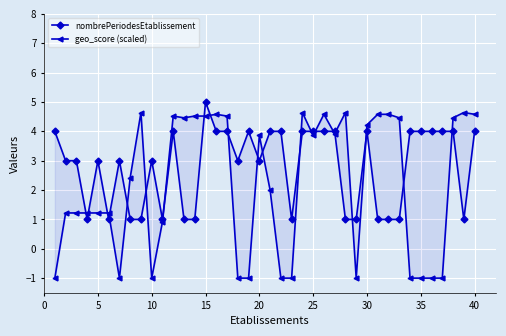

What is the difference between the maximum and second lowest values in the geo_score (scaled) series?

5.6